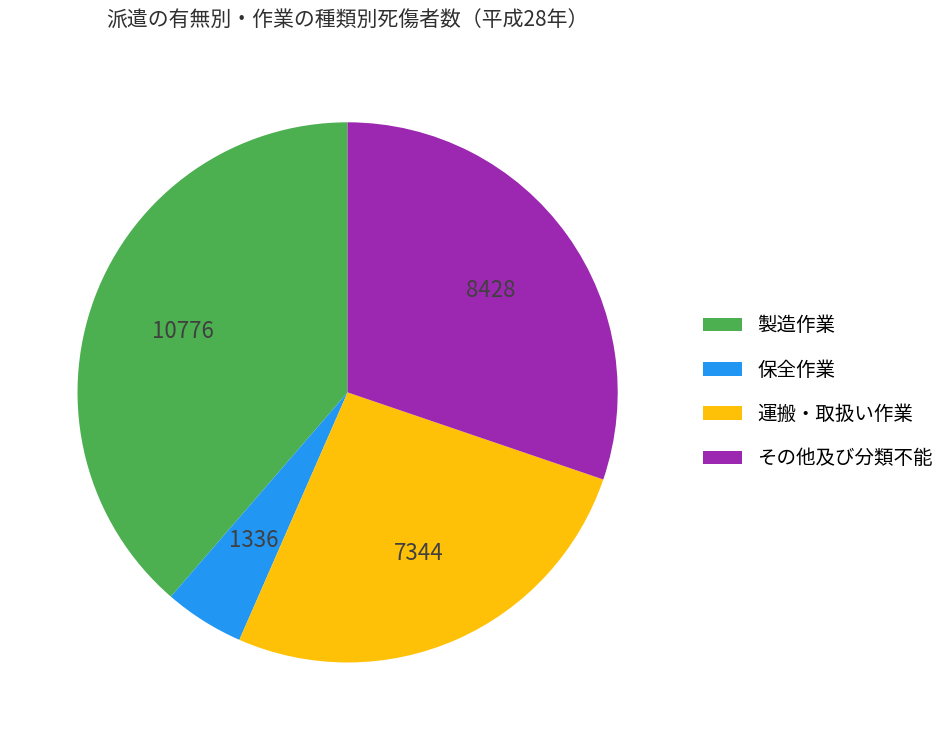

True or false: 製造作業 accounts for 47% of the total.

False